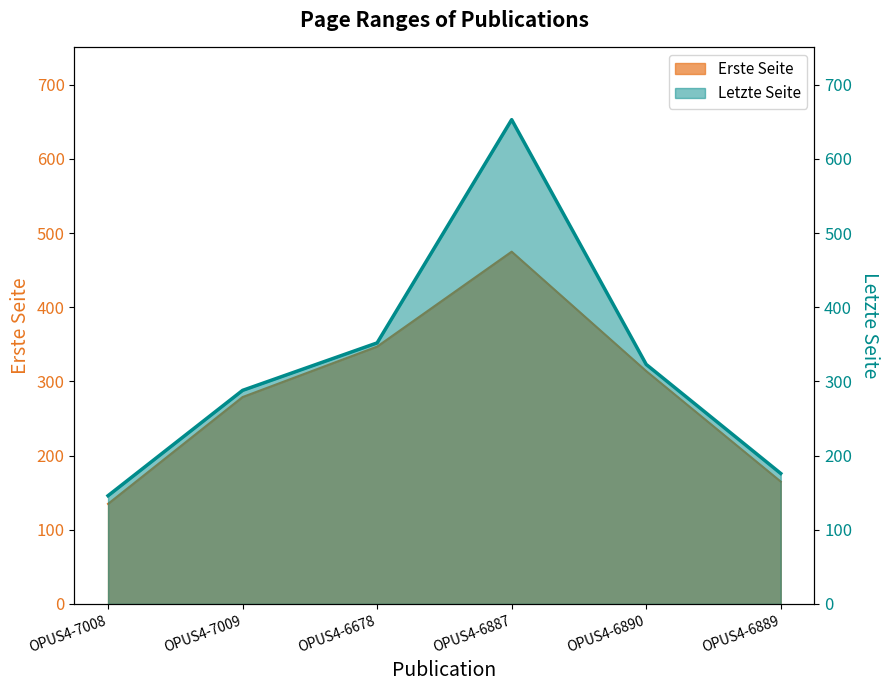

Is the value of Erste Seite at OPUS4-7009 greater than the value of Letzte Seite at OPUS4-7009?

No